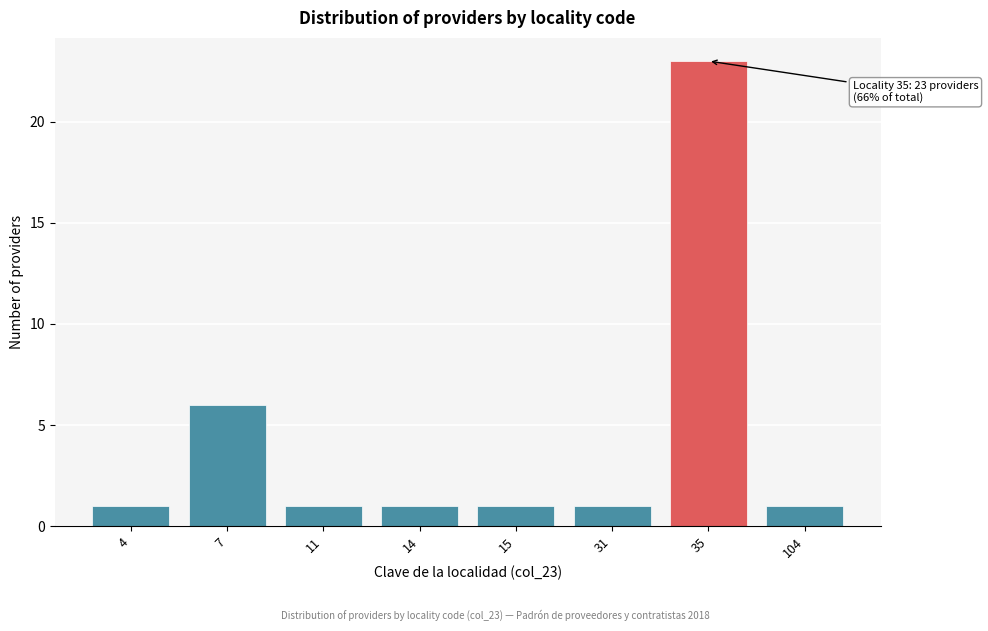

Reading left to right, transcribe all the data shown in this chart.

1	6	1	1	1	1	23	1